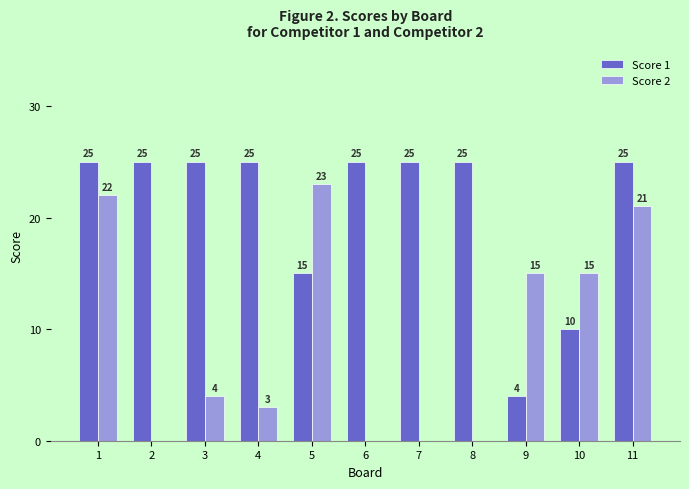

At which category is the sum across all series the highest?

1